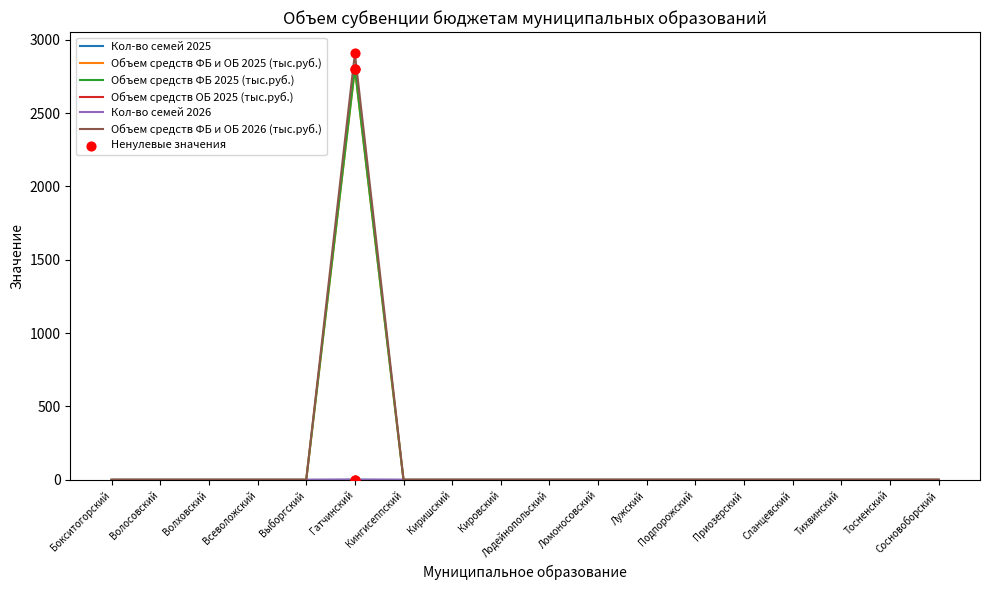

Does the chart have visible grid lines?

No